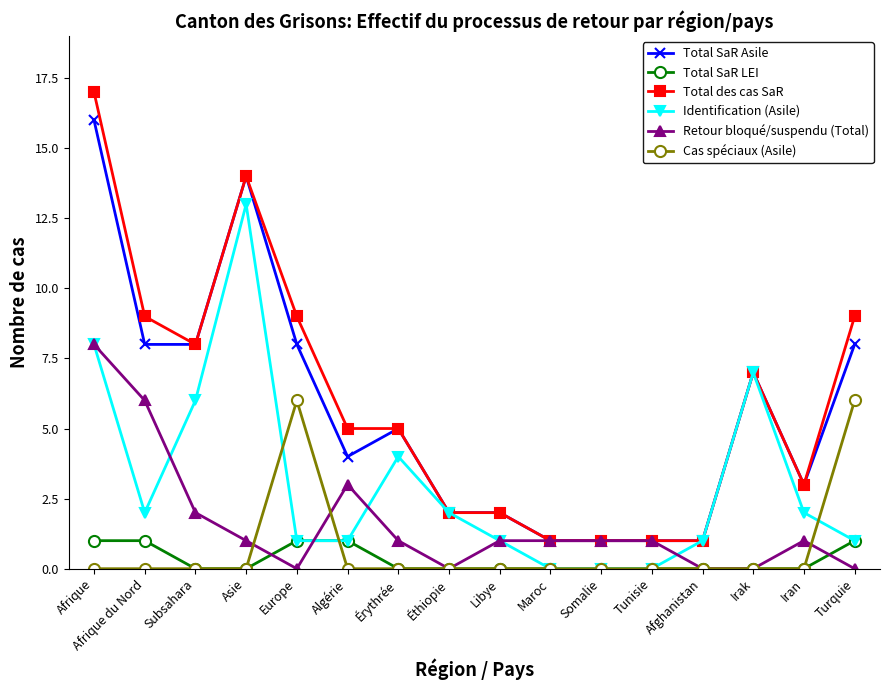

What is the label of the 3rd point from the left?

Subsahara